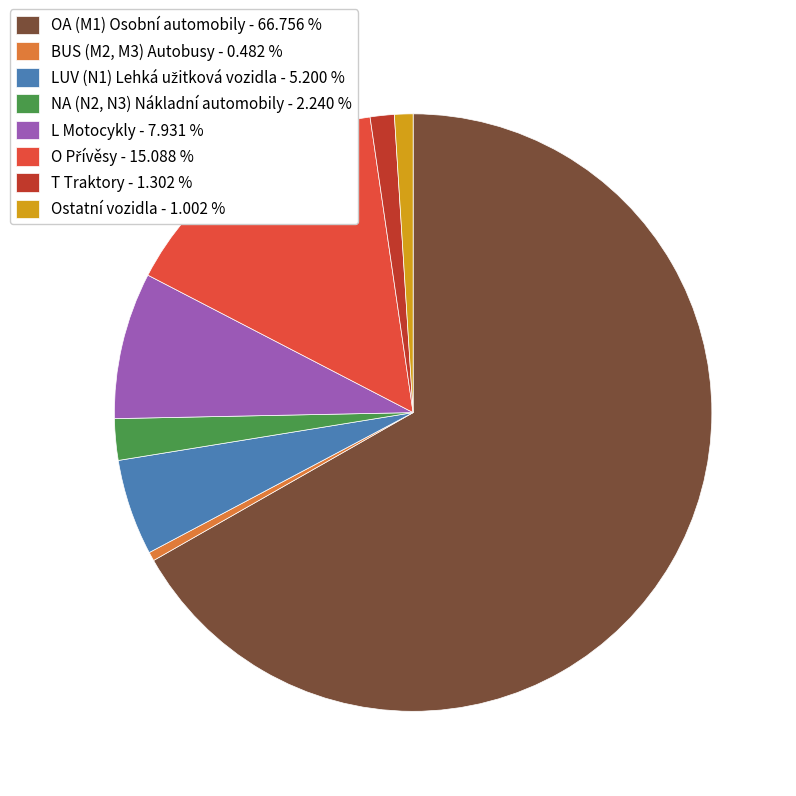

What is the majority slice?

OA (M1) Osobní automobily